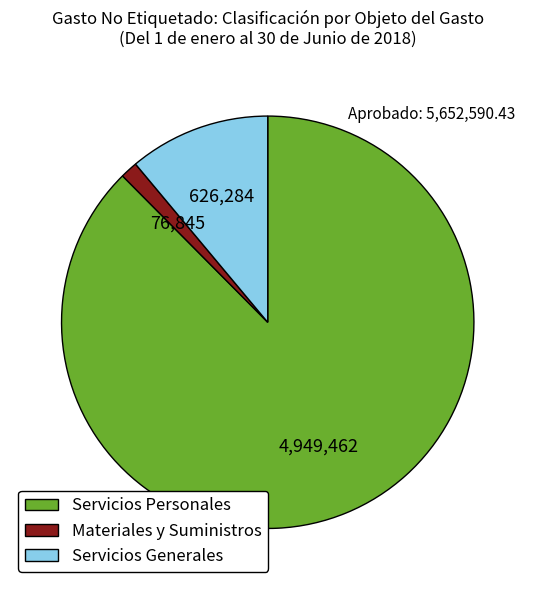

Is the sum of Servicios Generales and Servicios Personales greater than half?

Yes